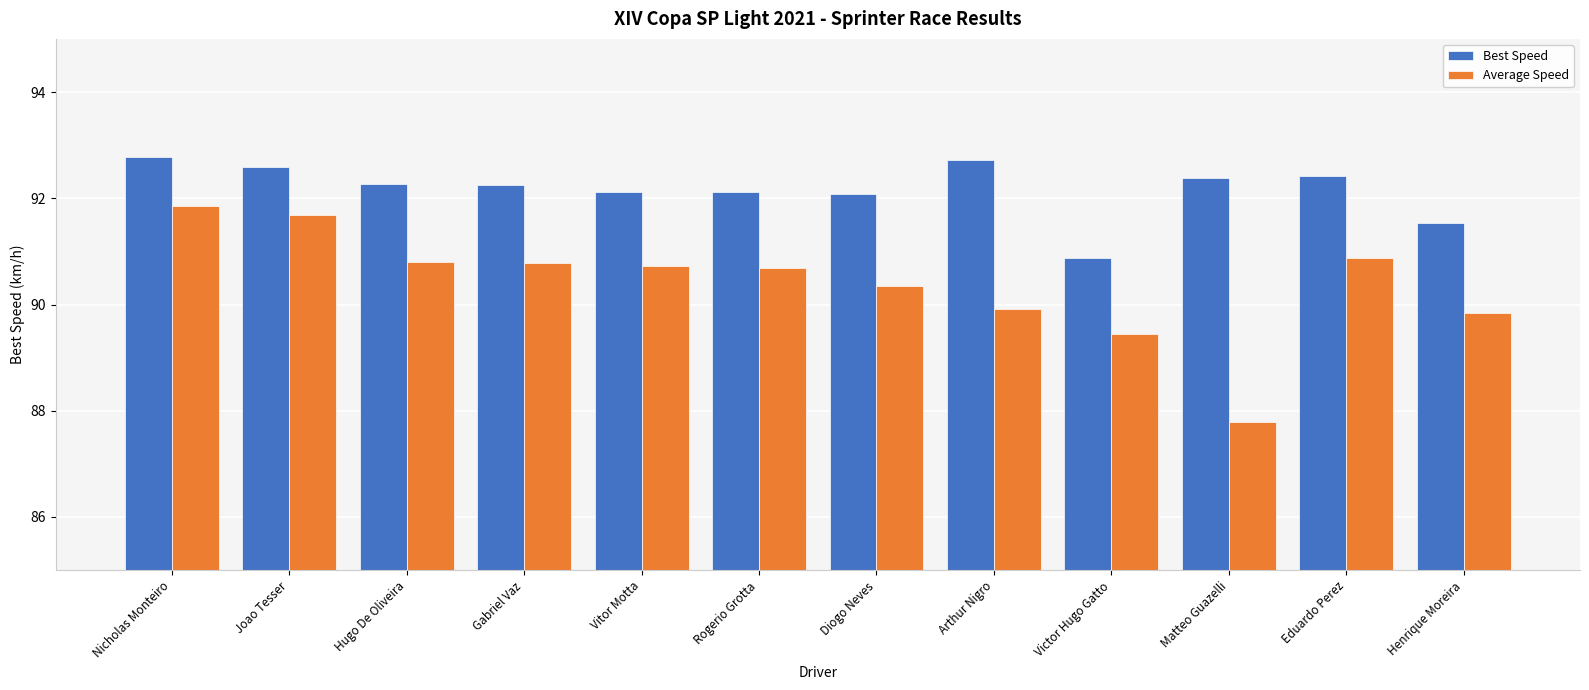

Between Matteo Guazelli and Henrique Moreira, which series saw the biggest shift?

Average Speed